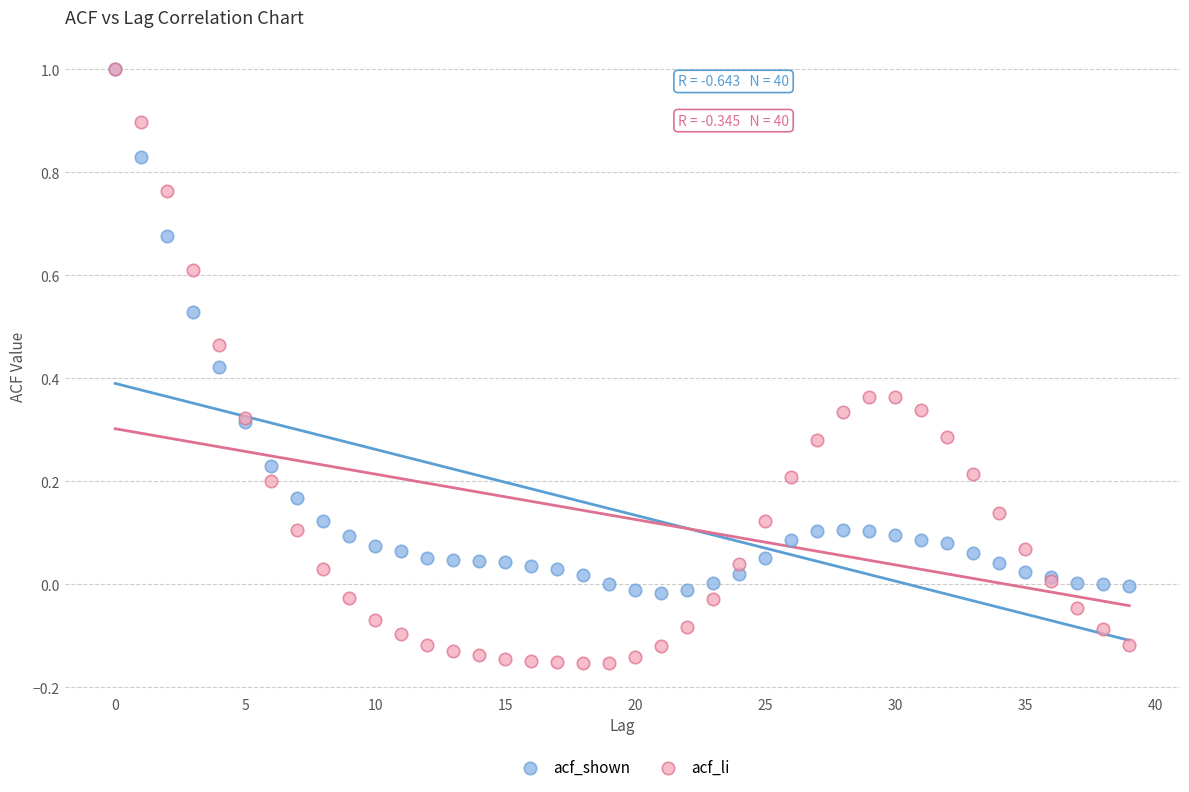

Which series reaches the minimum Y coordinate?

acf_li